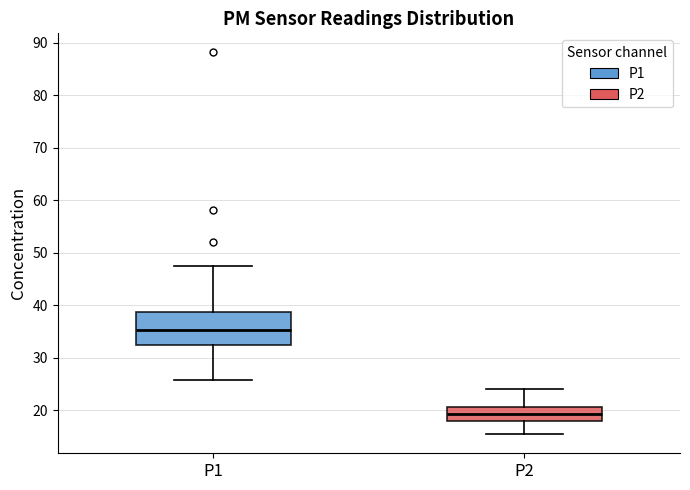

Reading left to right, transcribe this box plot: for each box, give where its median line is, the range the box spans, and where its two whiskers end, as read against the y-axis. The values are not printed on the chart, so give them approximately, as read against the axis.

P1: median 35, box 32 to 39, whiskers 26 to 47
P2: median 19, box 18 to 21, whiskers 15 to 24